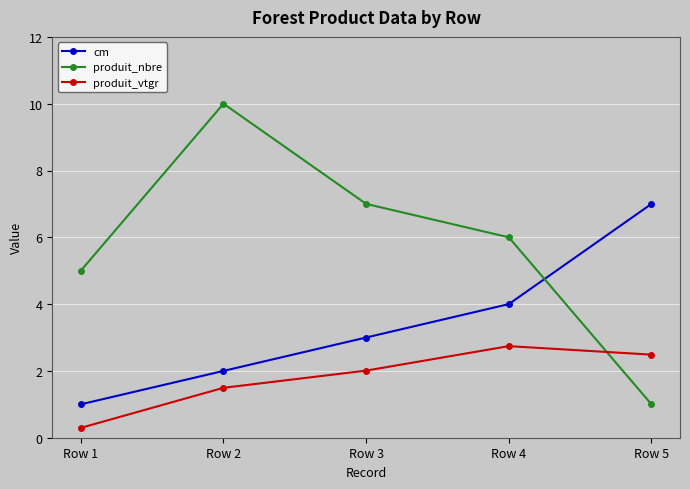

Which series has the widest spread of values?

produit_nbre